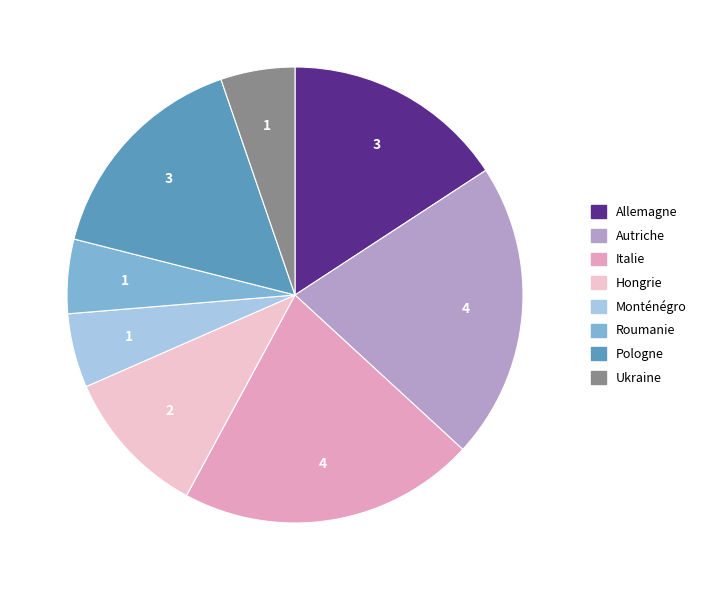

Which has a higher value, Autriche or Roumanie?

Autriche